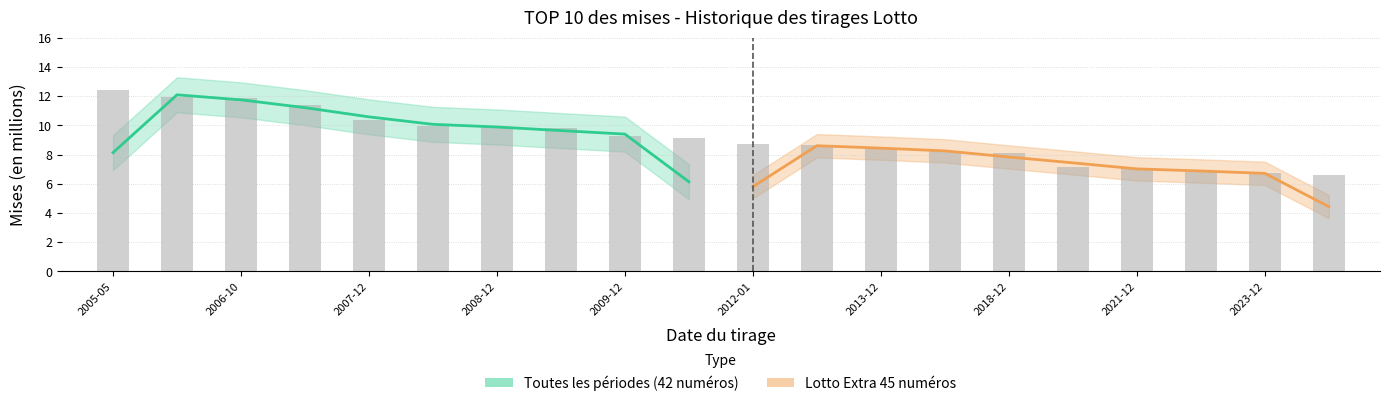

Count the number of categories in the chart.

10